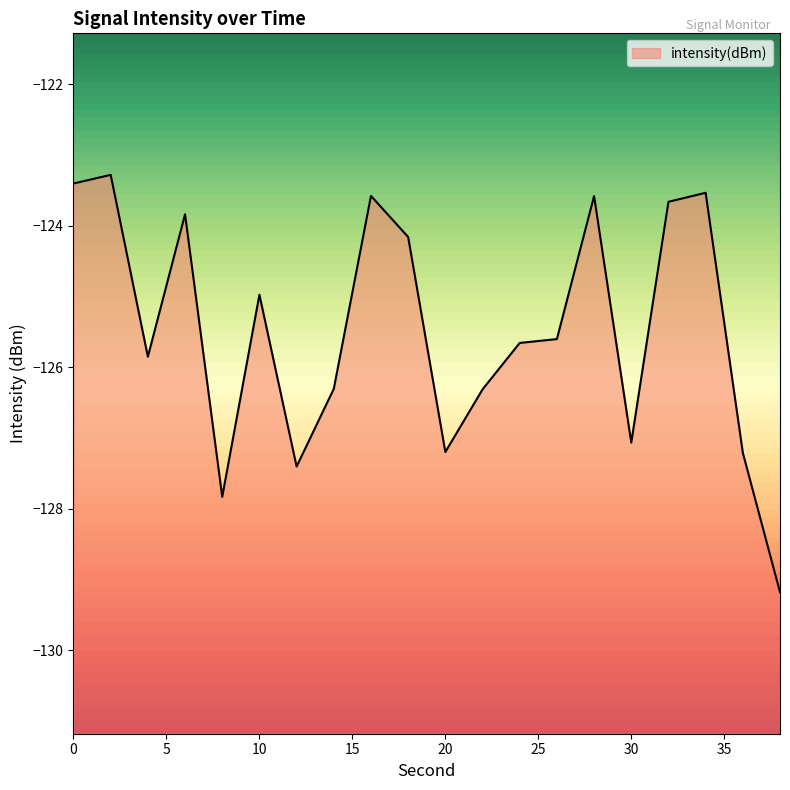

How many lines are shown in the chart?

1